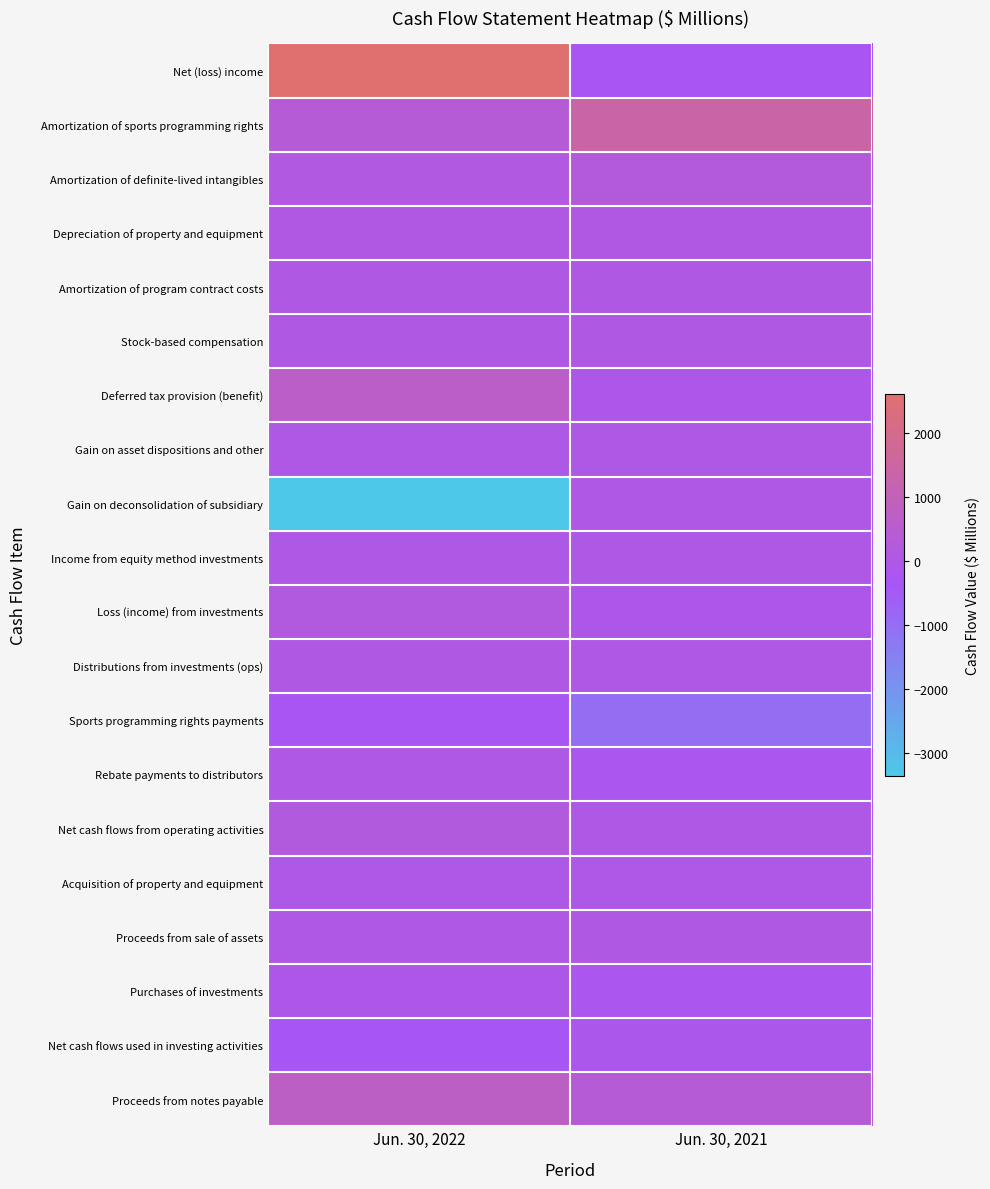

What is the minimum value shown in the chart?

-3357